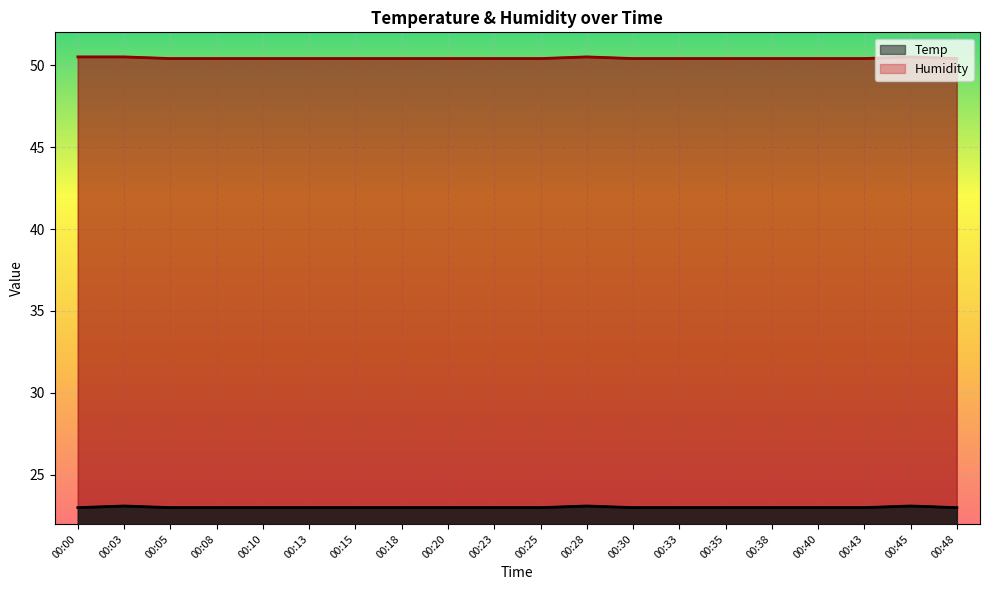

True or false: Humidity and Temp cross at least once.

False